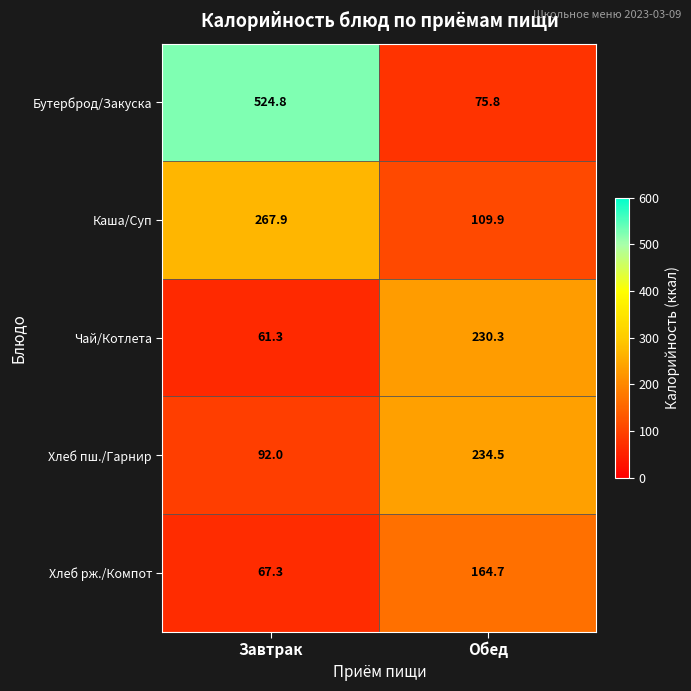

Between Завтрак and Обед, which series saw the biggest shift?

Бутерброд/Закуска